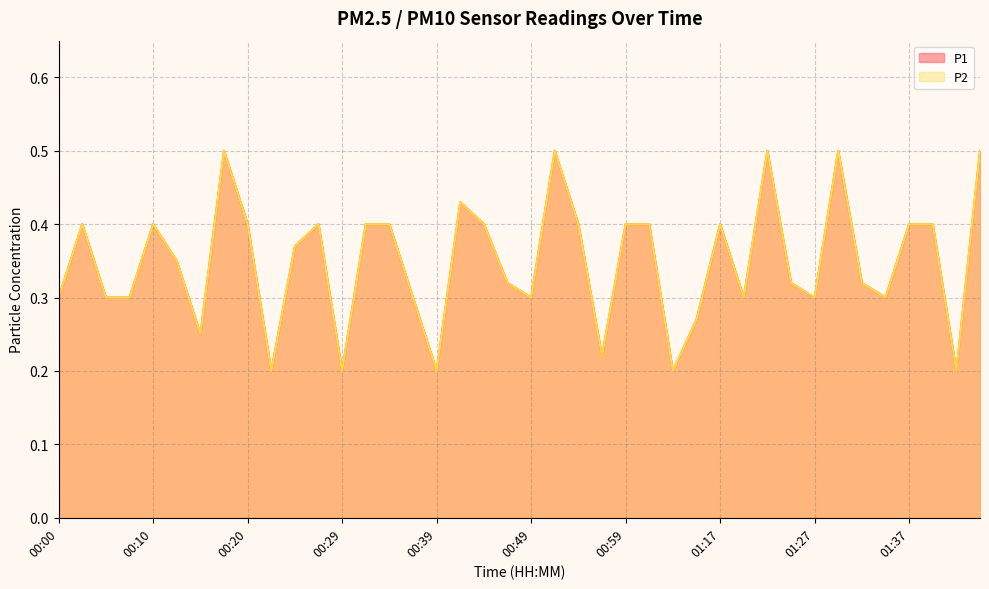

At which category does P1 reach its first local valley?

00:15